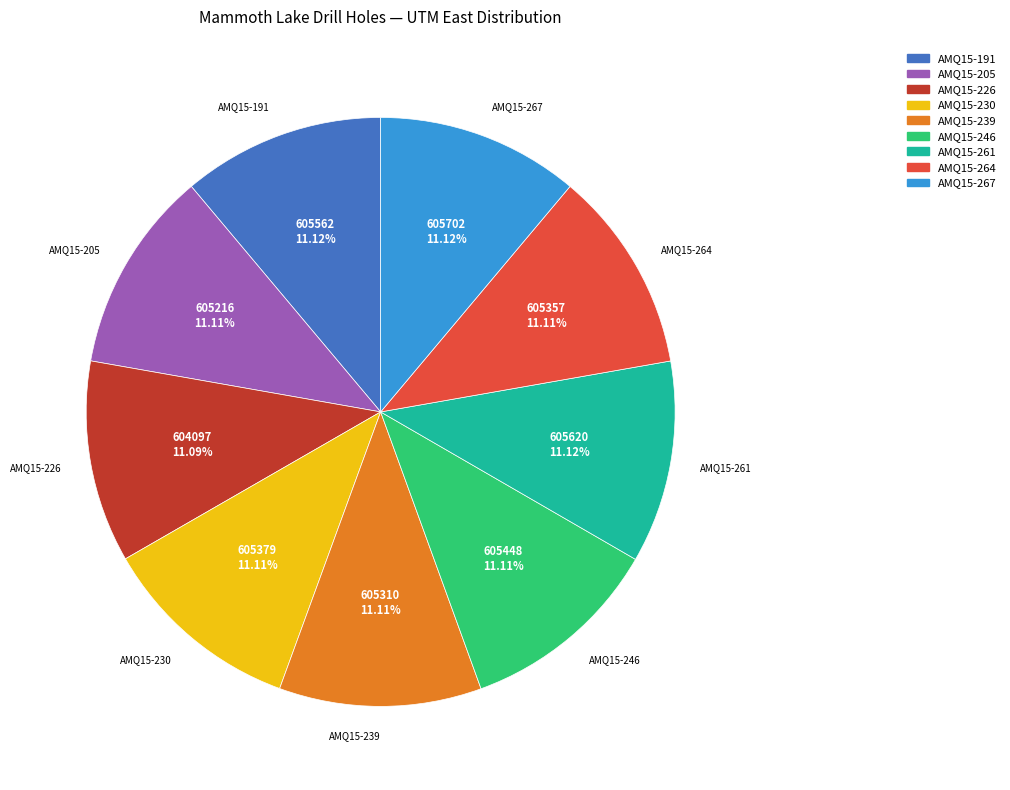

To the nearest percent, what is the average slice percentage?

11%